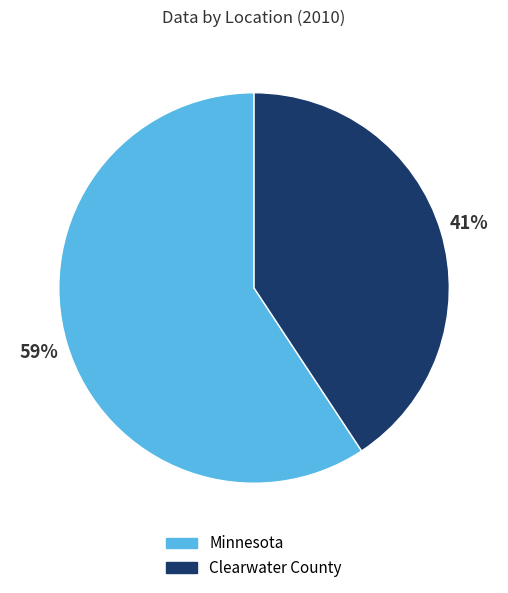

Is it true that Minnesota is 46% of the pie?

False